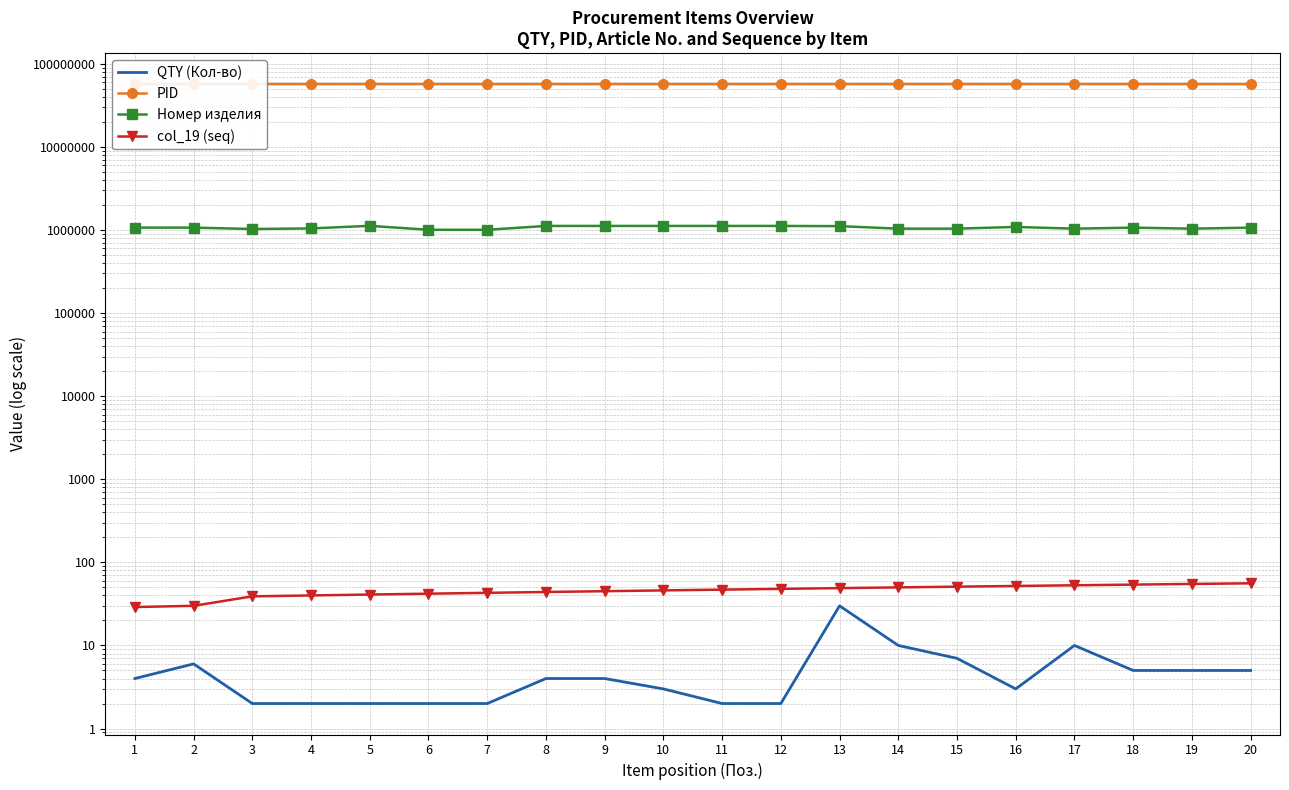

At how many categories does at least one series exceed 12799368?

20